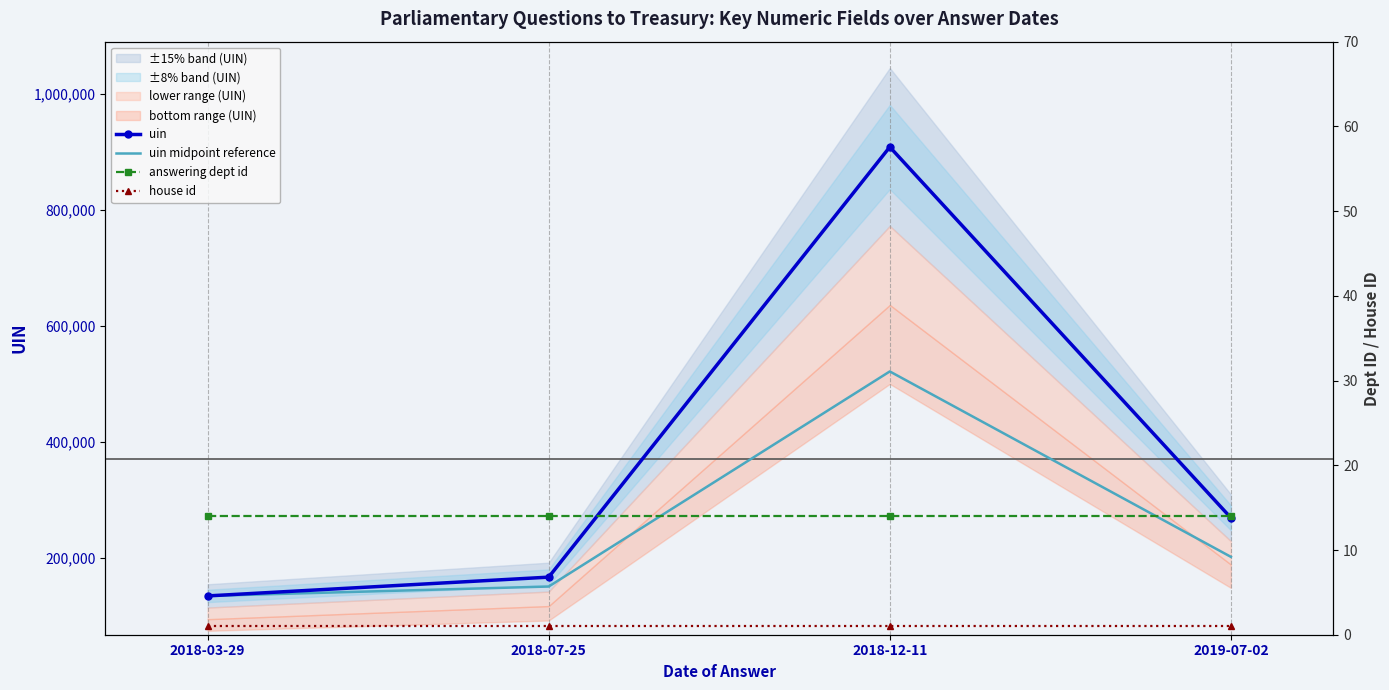

Is it true that uin midpoint reference equals 821388.2 at 2018-12-11?

False